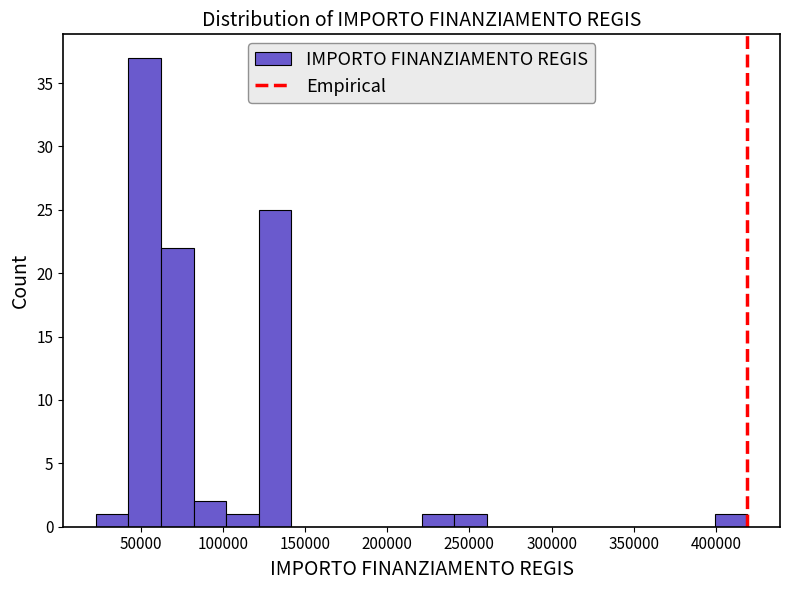

Read against the x-axis, roughly where is the centre of the tallest bar?

55000